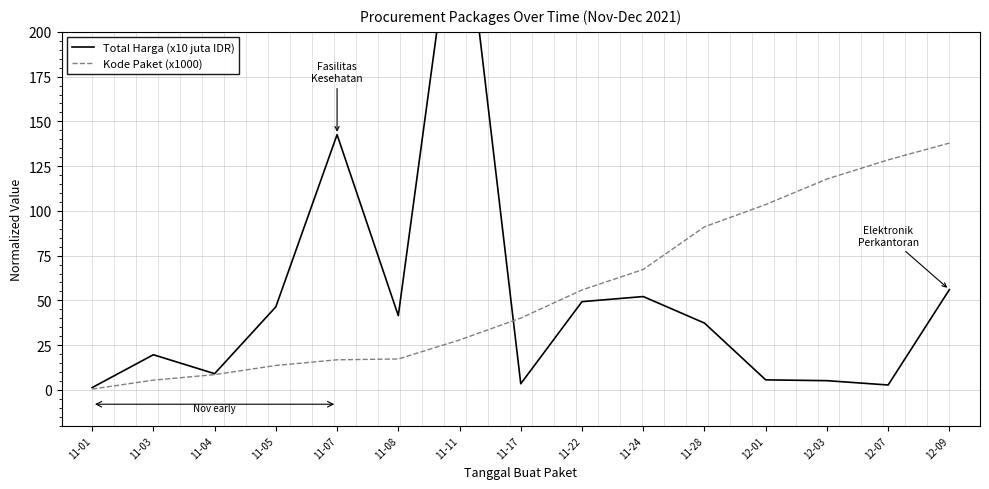

Reading left to right, list all the values displayed in this chart.

Total Harga (x10 juta IDR): 11-01=1.3	11-03=19.6	11-04=9.1	11-05=46.4	11-07=142.6	11-08=41.5	11-11=293.9	11-17=3.4	11-22=49.3	11-24=52.1	11-28=37.3	12-01=5.6	12-03=5.2	12-07=2.7	12-09=56.0
Kode Paket (x1000): 11-01=0.5	11-03=5.4	11-04=8.5	11-05=13.7	11-07=16.8	11-08=17.3	11-11=27.9	11-17=40.1	11-22=55.8	11-24=67.3	11-28=91.1	12-01=103.5	12-03=117.8	12-07=128.5	12-09=137.9